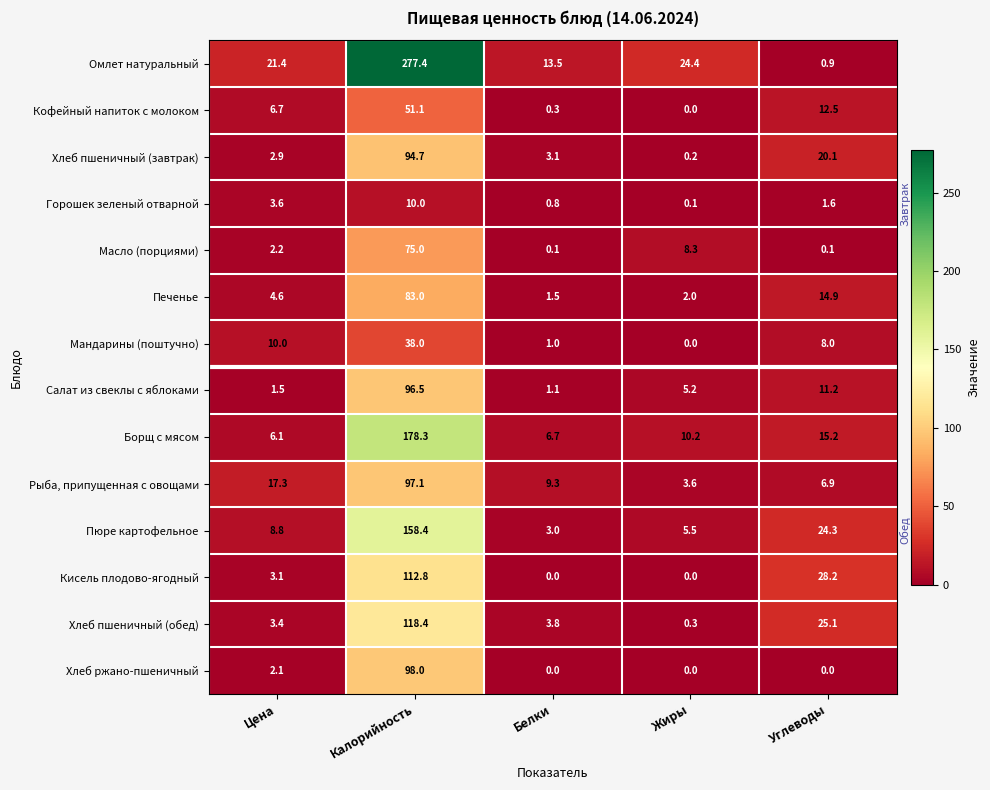

What is the sum of the Хлеб ржано-пшеничный values at Белки and Калорийность?

98.0